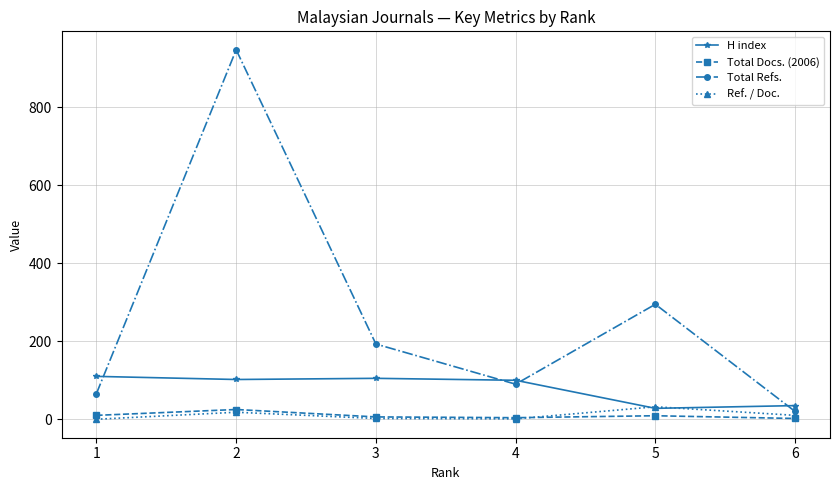

List the labels in order of Total Refs. value, largest first.

2, 5, 3, 4, 1, 6